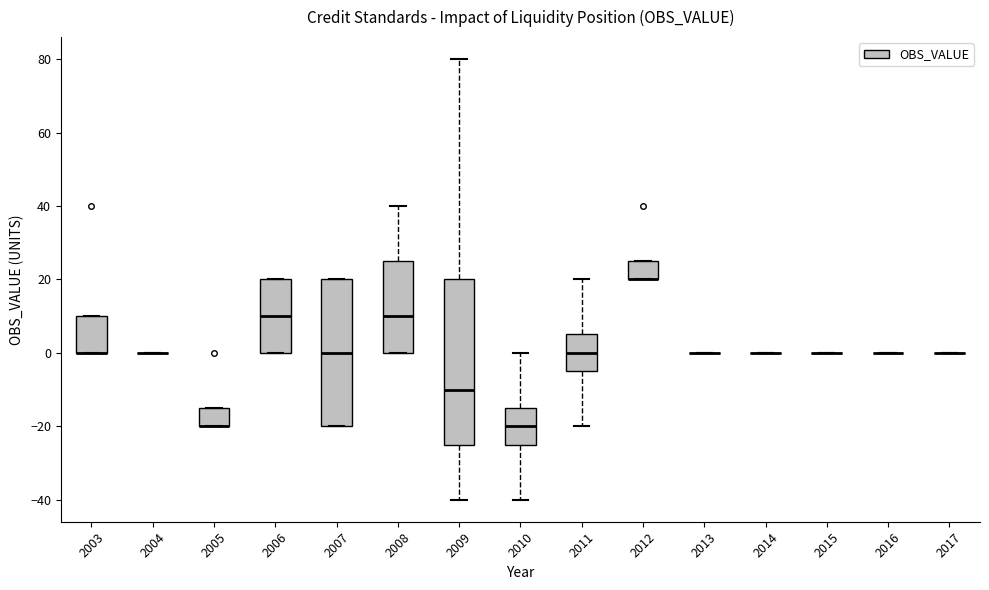

Comparing the boxes themselves (not the whiskers), which one is the tallest?

2009